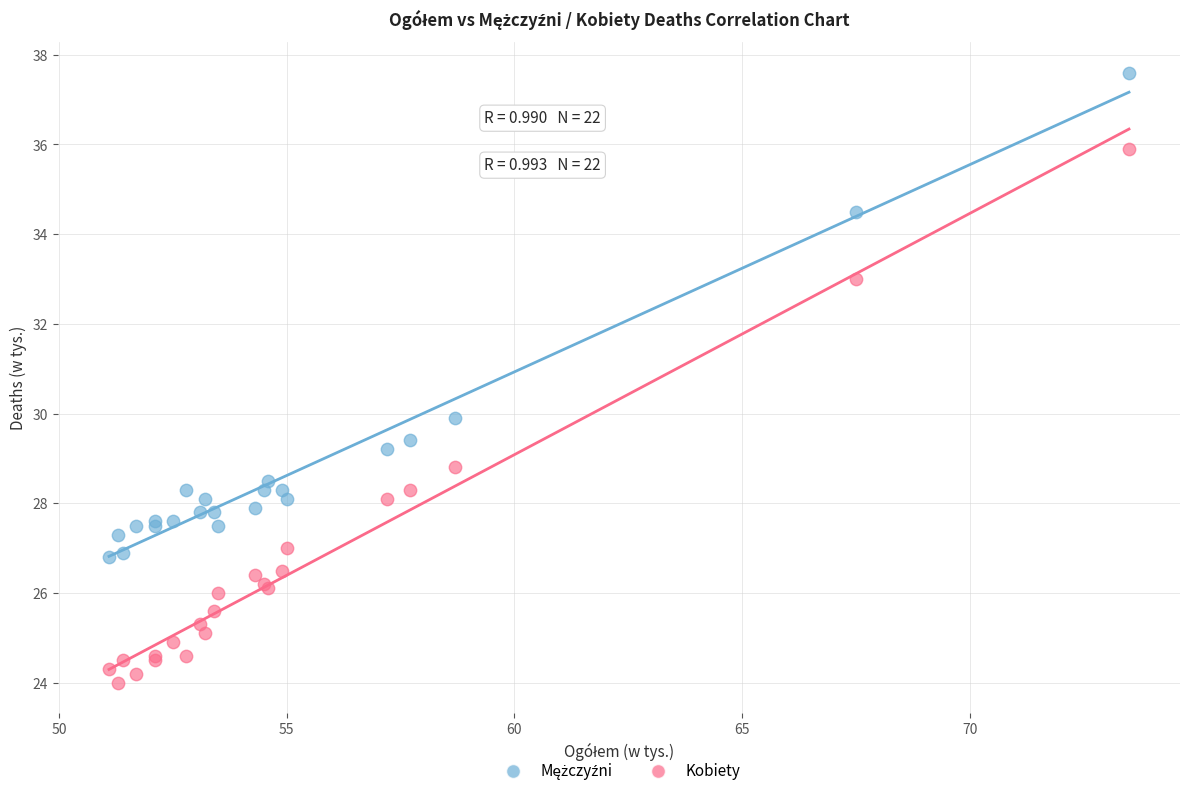

Which series has the largest Y range (max minus min)?

Kobiety